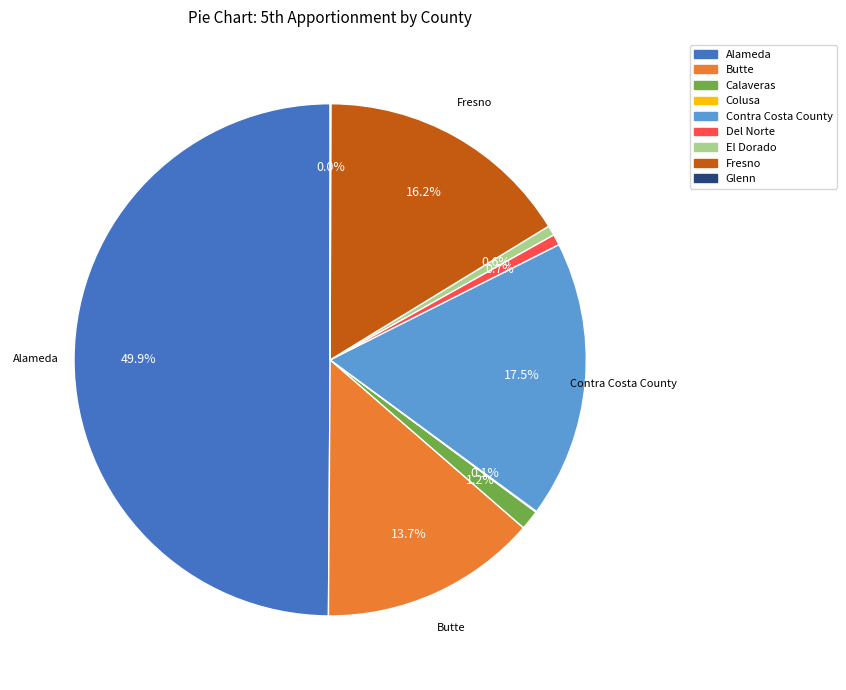

To the nearest percent, what is the difference between the Alameda and Fresno slice percentages?

34%